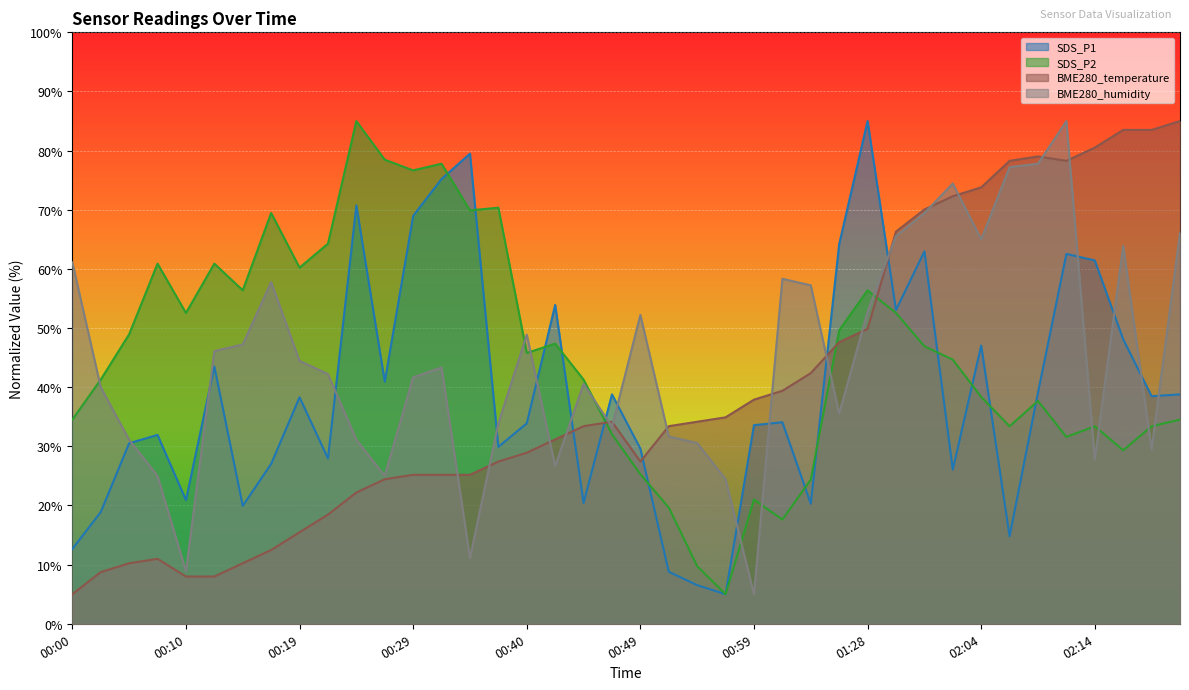

Rank the series at 00:00 from lowest to highest value.

BME280_temperature, SDS_P1, SDS_P2, BME280_humidity